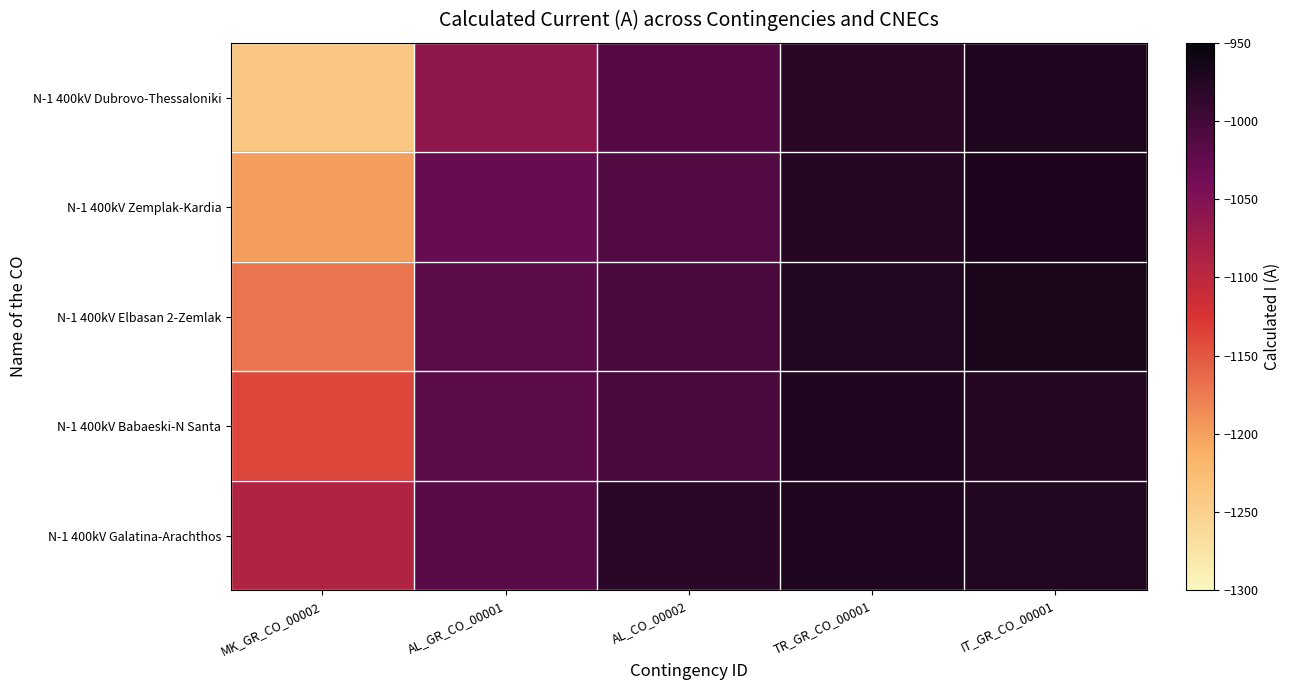

Which series changed the most between MK_GR_CO_00002 and AL_CO_00002?

N-1 400kV Dubrovo-Thessaloniki